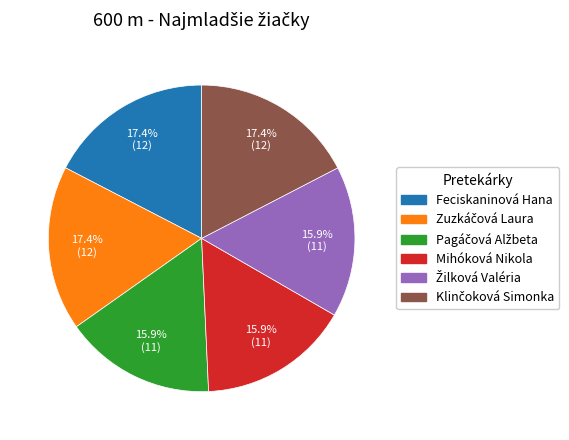

Does any single category account for the majority?

No